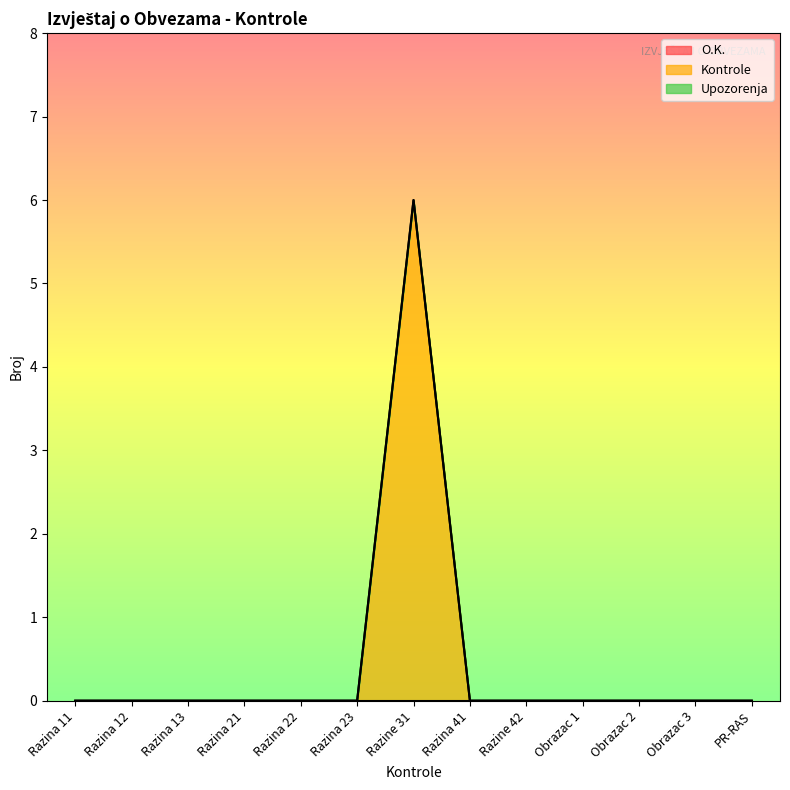

True or false: Upozorenja and Kontrole intersect in this chart.

False